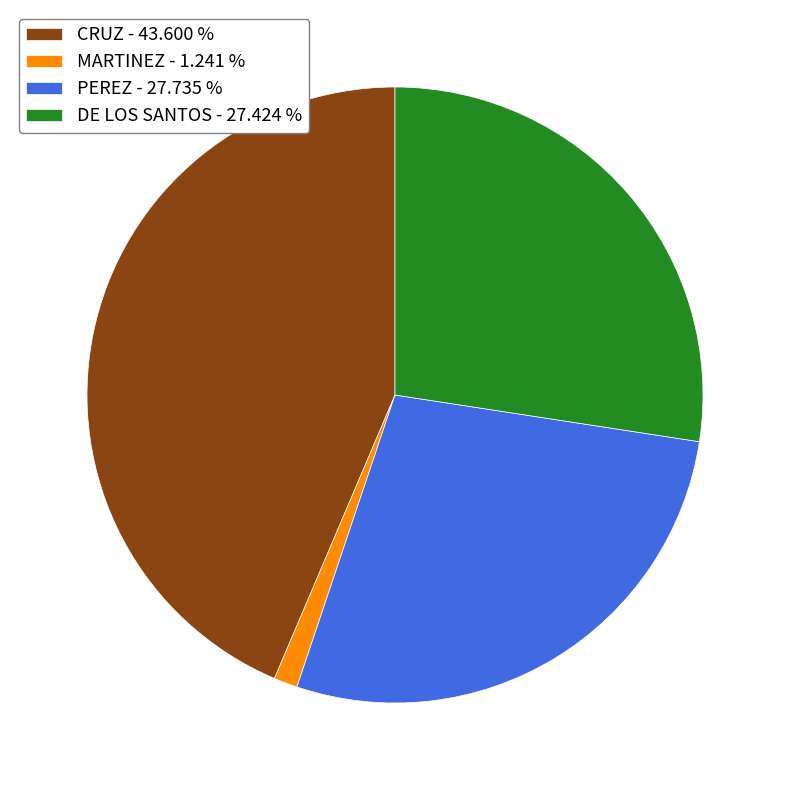

Do DE LOS SANTOS - 27.424 % and MARTINEZ - 1.241 % together represent more than half of the pie?

No